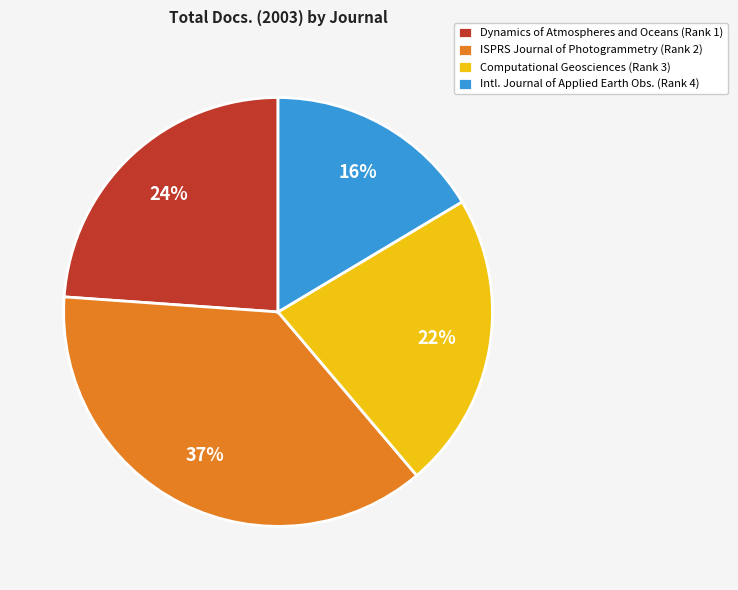

Is there a majority slice in this chart?

No